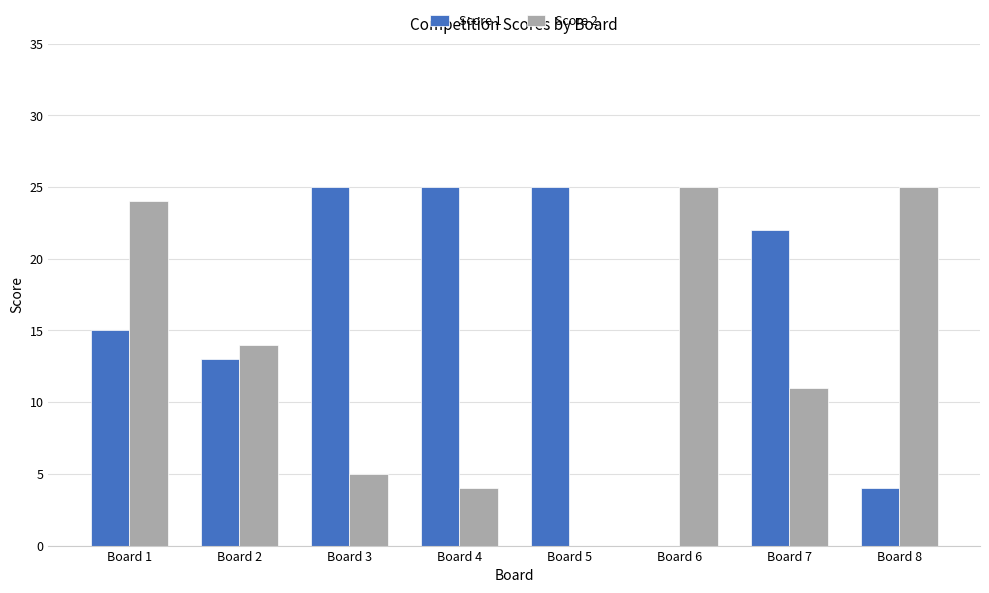

What is the sum of all Score 1 values?

129